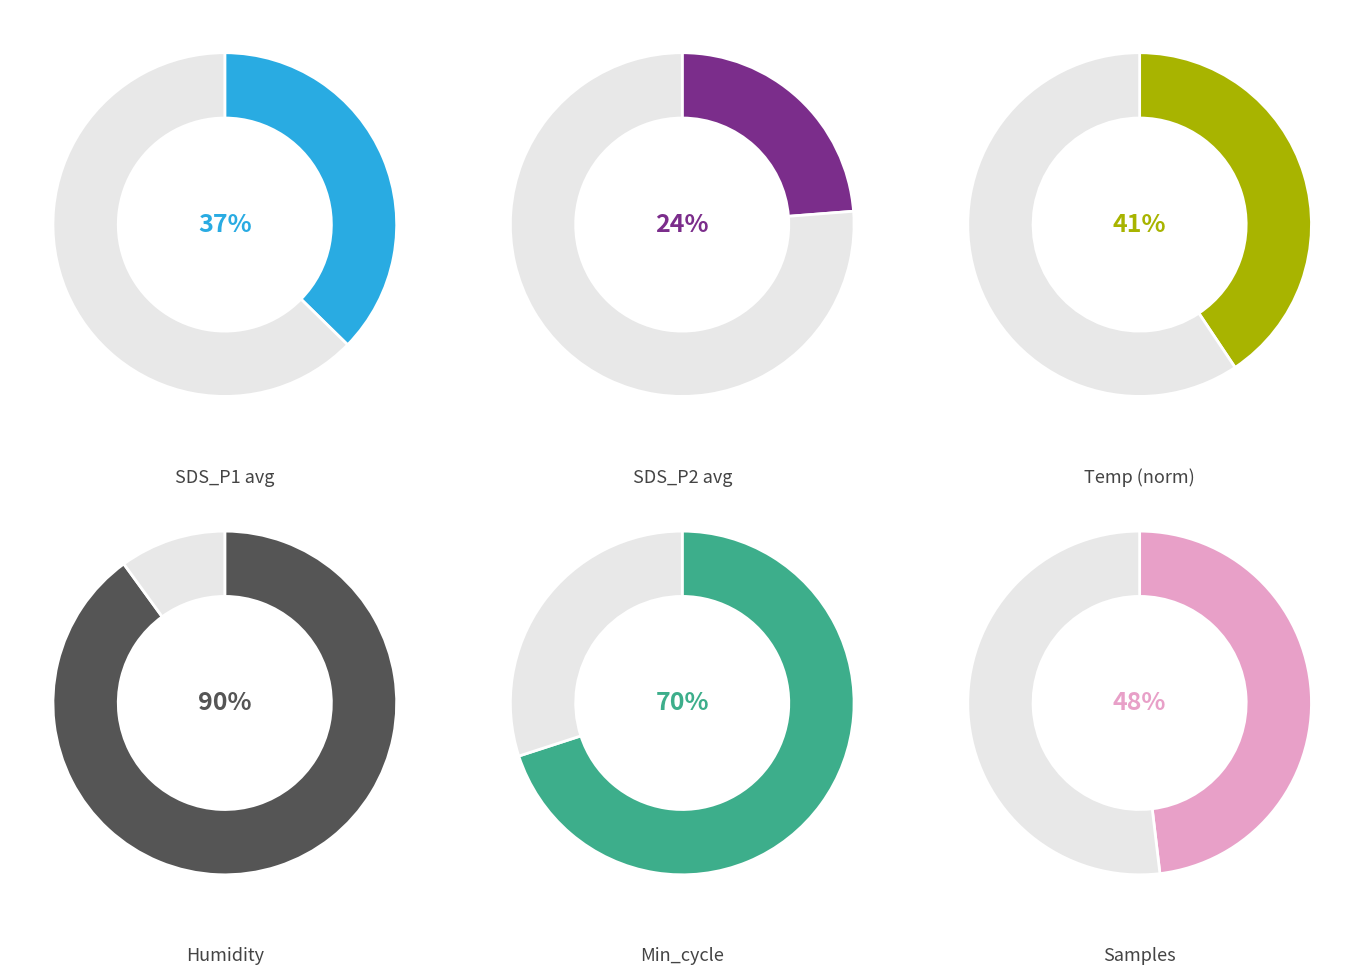

Which has a higher value, Samples or 8?

Samples